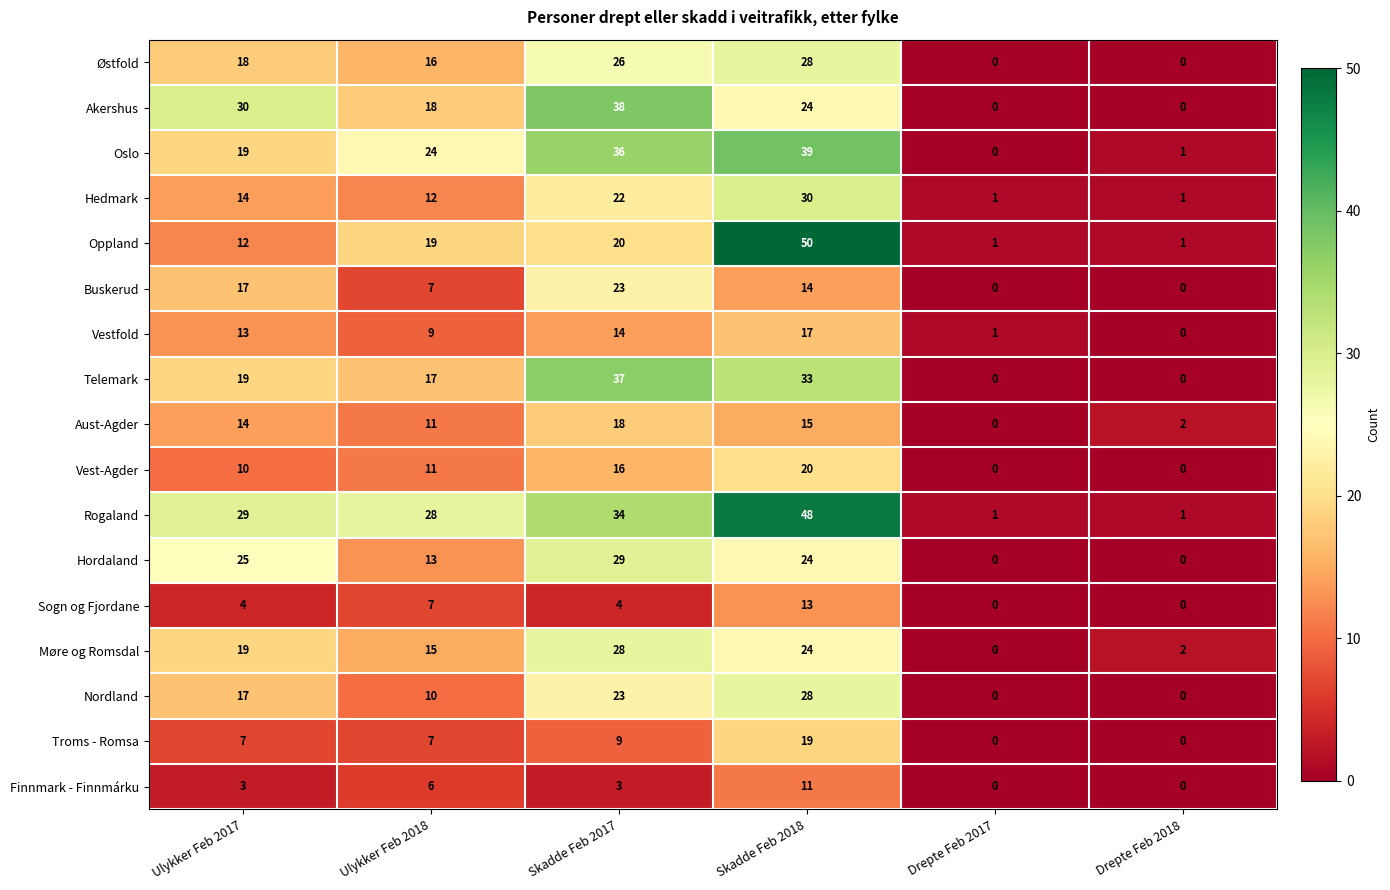

What is the total value across all series at Skadde Feb 2018?

437